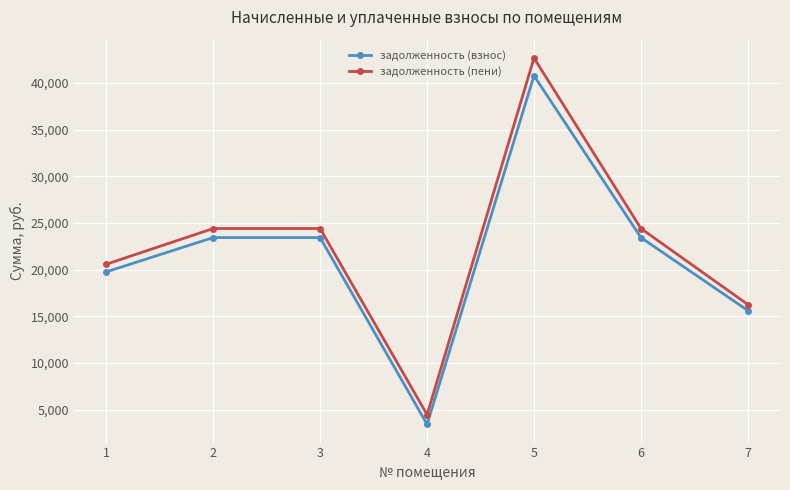

How many lines are shown in the chart?

2